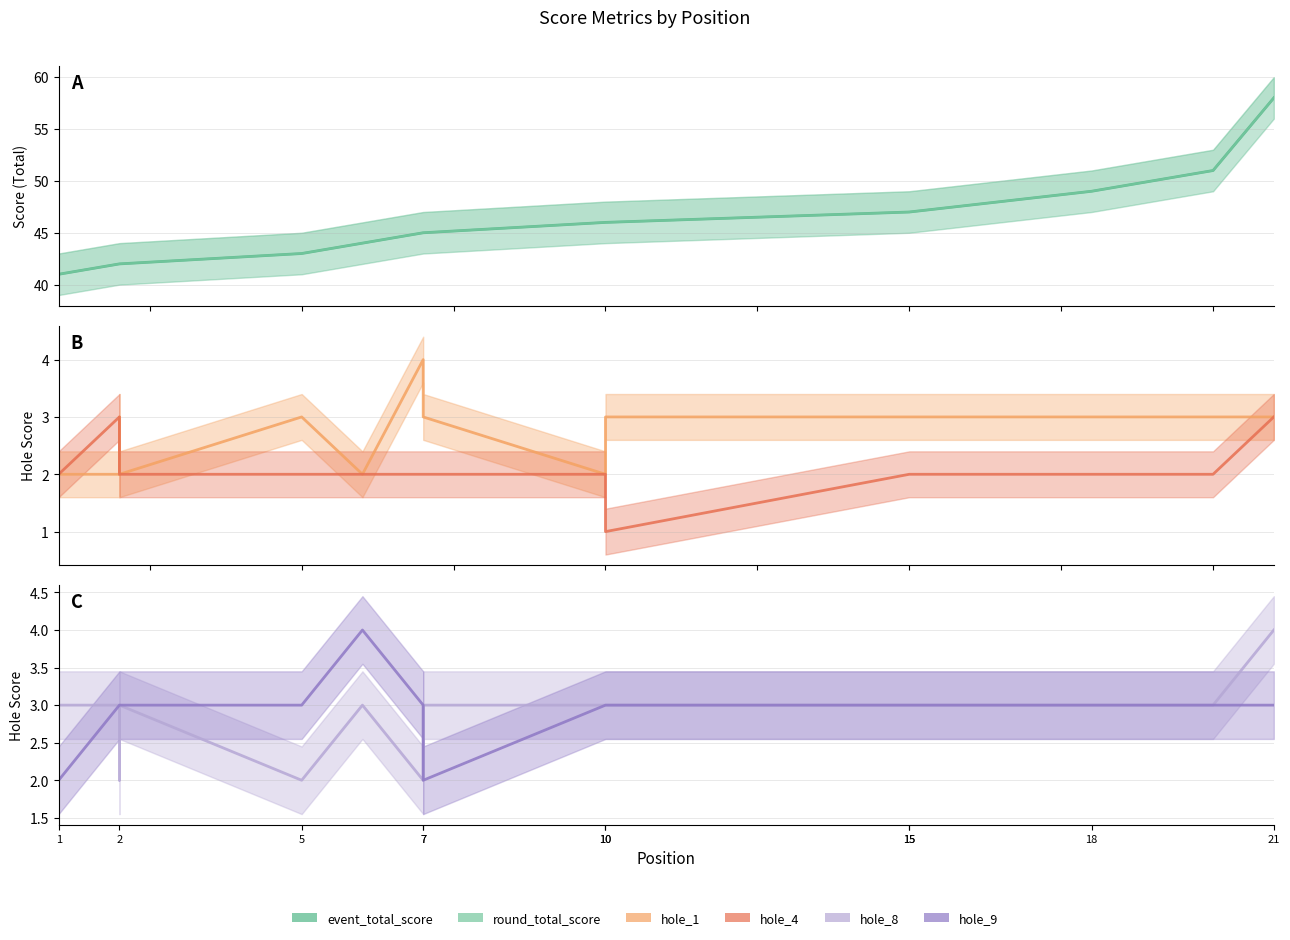

Between which two adjacent categories do hole_1 and hole_8 first intersect?

2 and 2